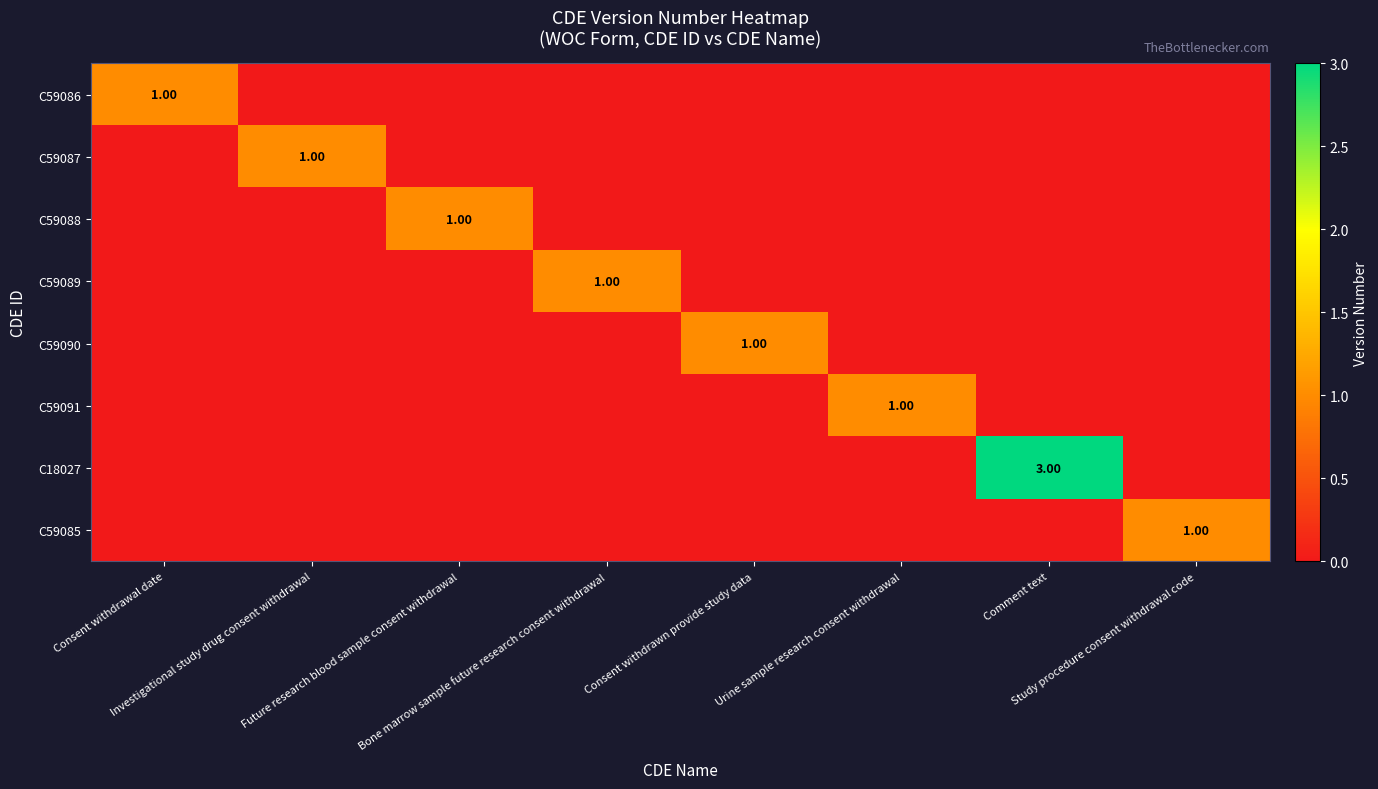

At Comment text, list the series in order from smallest to largest.

C59086, C59087, C59088, C59089, C59090, C59091, C59085, C18027